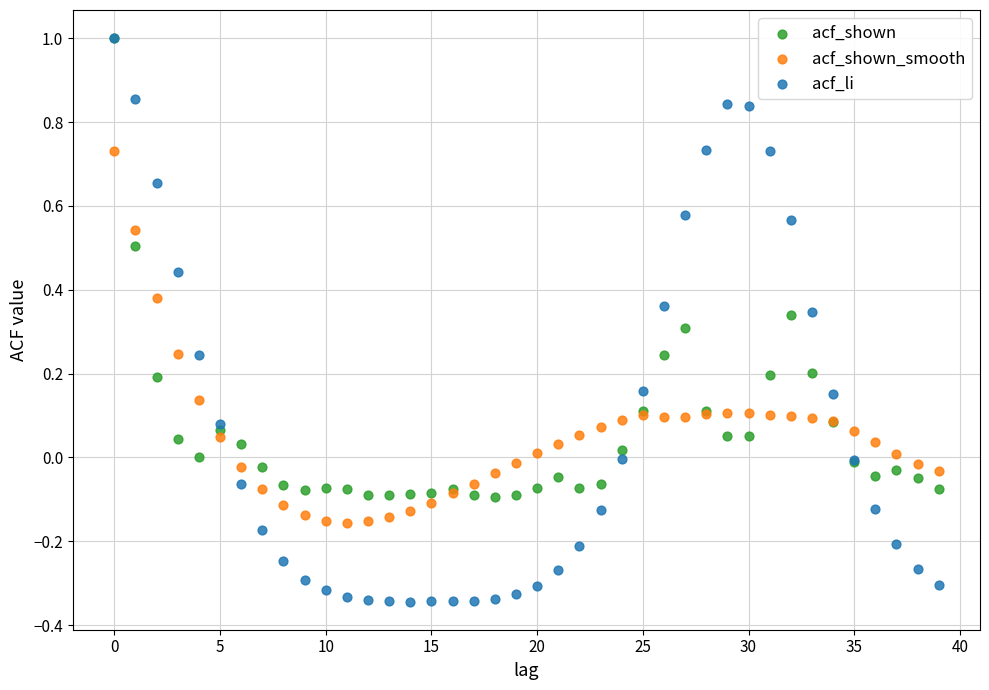

What are all the series names shown in the legend?

acf_shown, acf_shown_smooth, acf_li